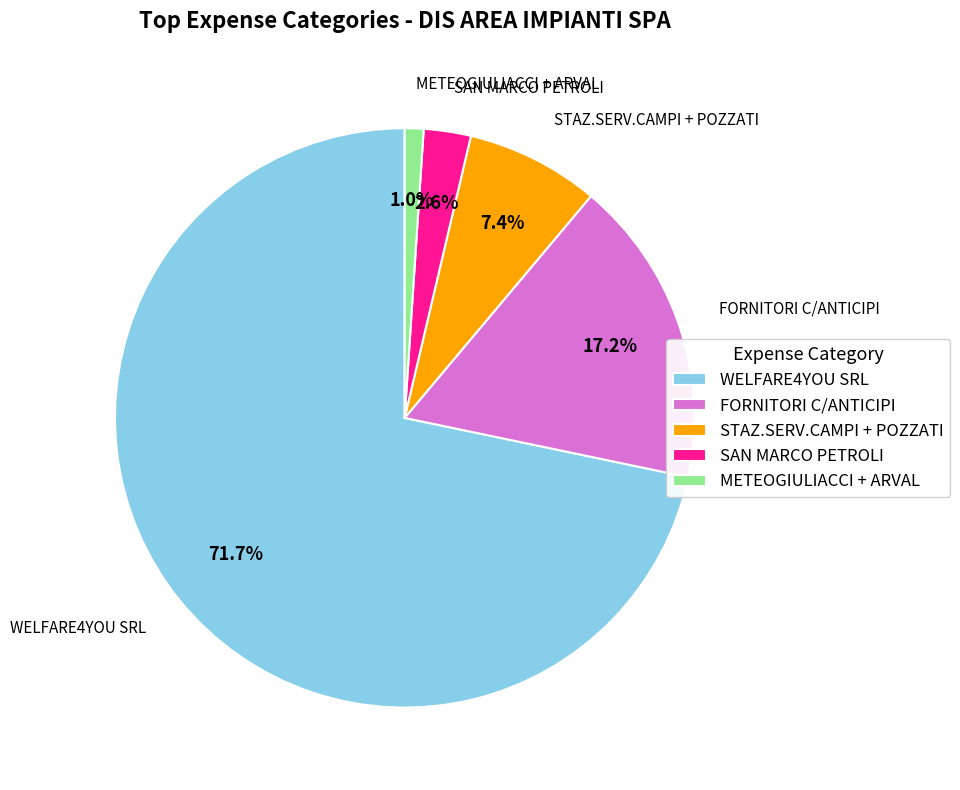

How many segments does this pie chart have?

5